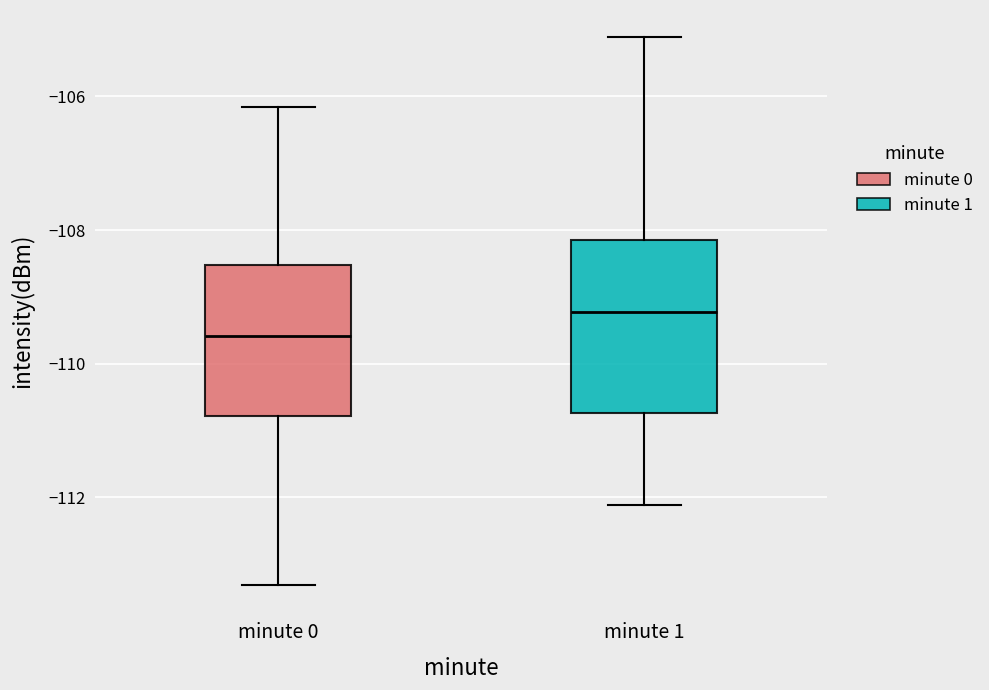

Which box has the lowest median line?

minute 0